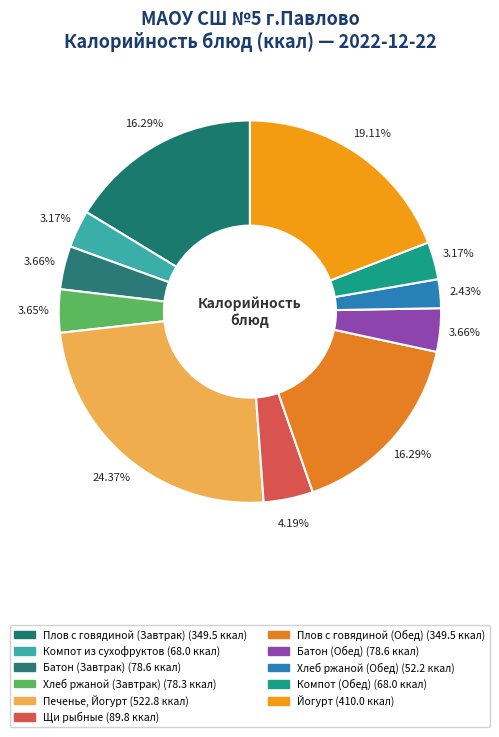

Is there a majority slice in this chart?

No